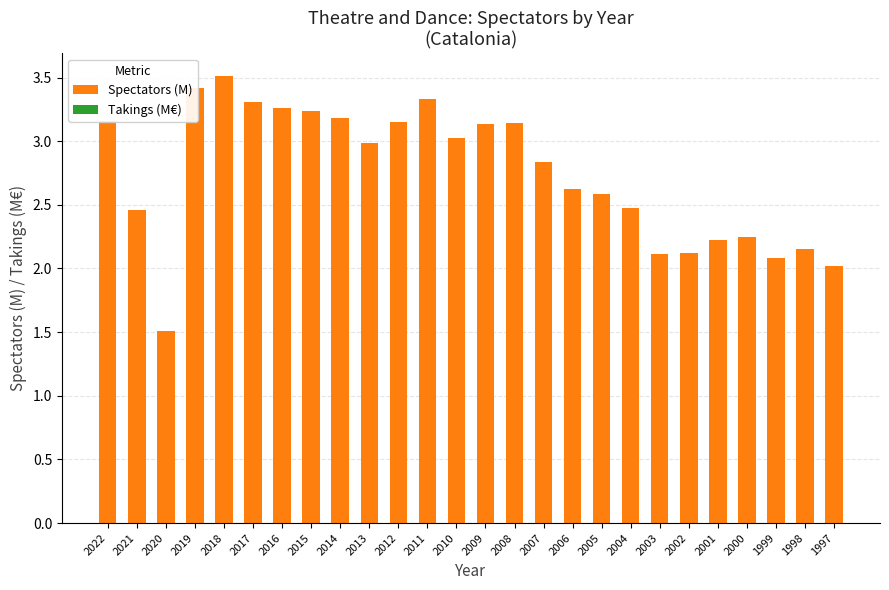

List the series in order of their overall mean, highest first.

Spectators (M), Takings (M€)